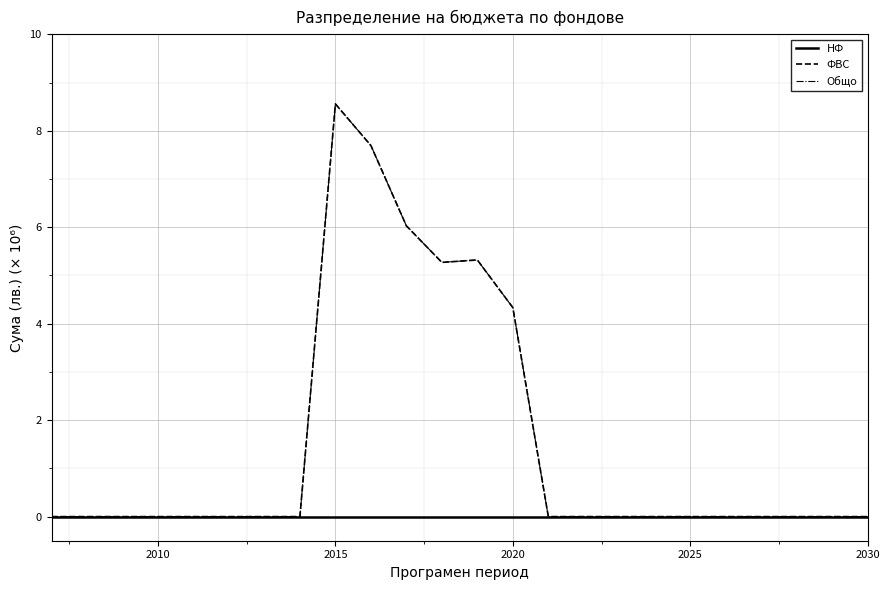

Is this an area chart (filled region under the line)?

No